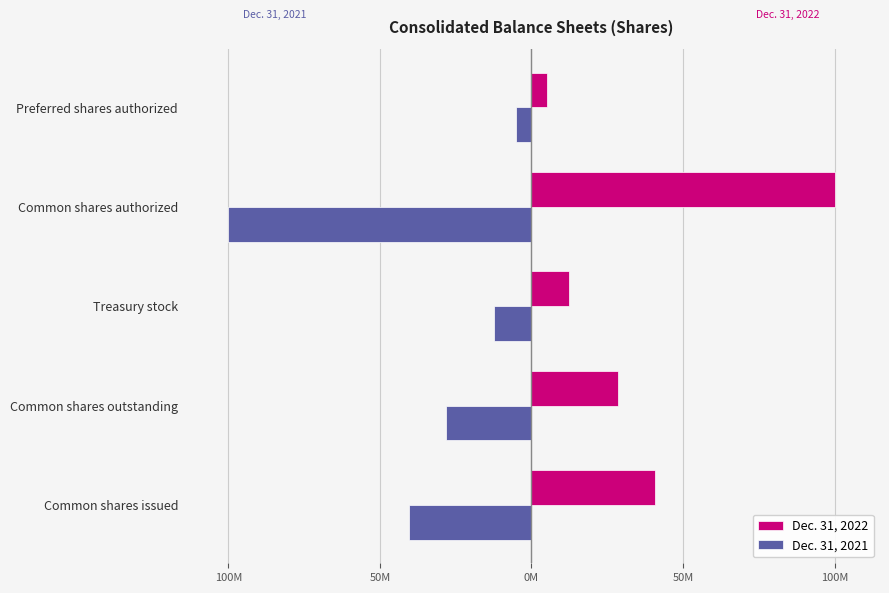

What are all the series names shown in the legend?

Dec. 31, 2022, Dec. 31, 2021